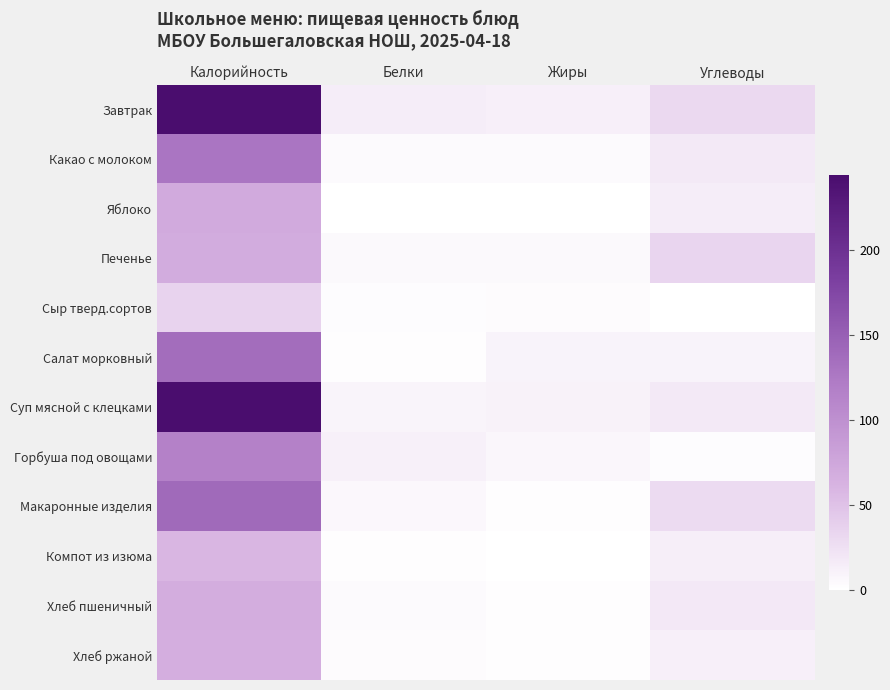

Which series has the widest spread of values?

Суп мясной с клецками